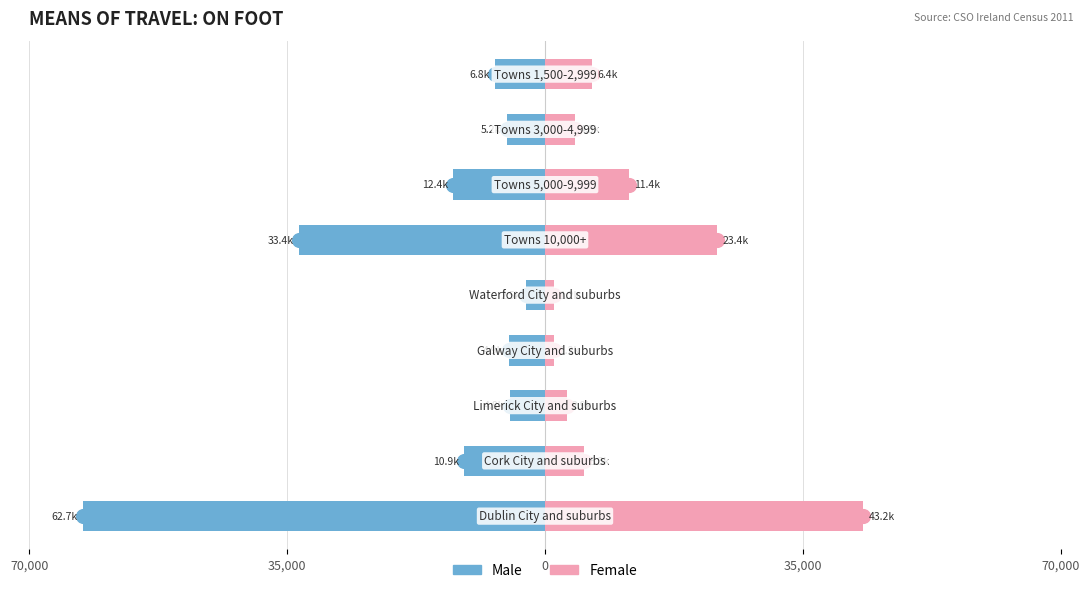

How many values in the Male series are below -6848?

4